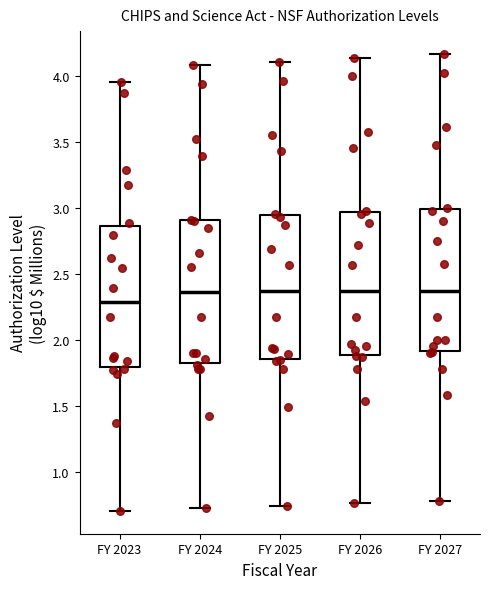

Reading left to right, read every box against the y-axis: the position of its median line, the range the box covers, and the ends of its whiskers. The values are not printed on the chart, so give them approximately, as read against the axis.

FY 2023: median 2.30, box 1.80 to 2.85, whiskers 0.70 to 3.95
FY 2024: median 2.35, box 1.80 to 2.90, whiskers 0.75 to 4.10
FY 2025: median 2.35, box 1.85 to 2.95, whiskers 0.75 to 4.10
FY 2026: median 2.35, box 1.90 to 2.95, whiskers 0.75 to 4.15
FY 2027: median 2.40, box 1.90 to 3.00, whiskers 0.80 to 4.15